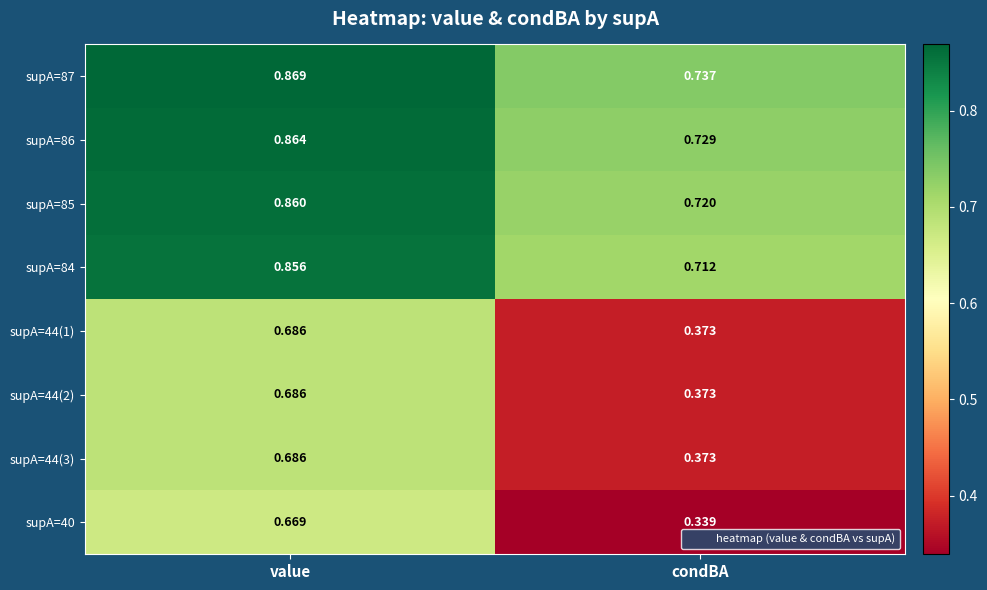

At which category does the chart reach its minimum across all series?

condBA